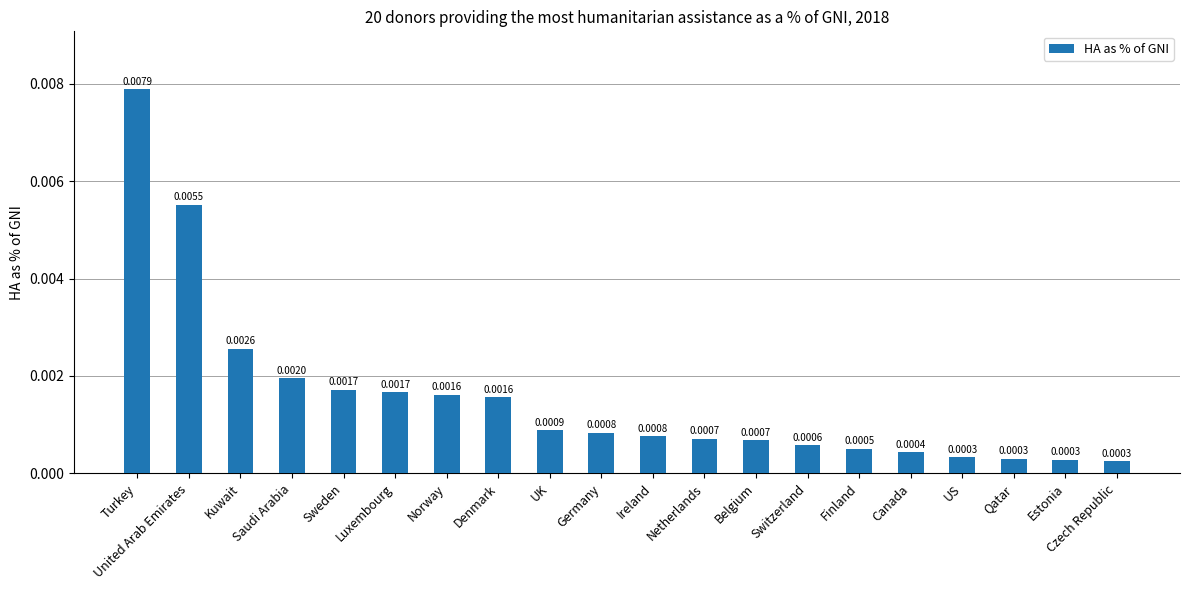

Which category has the highest value across all series?

Turkey